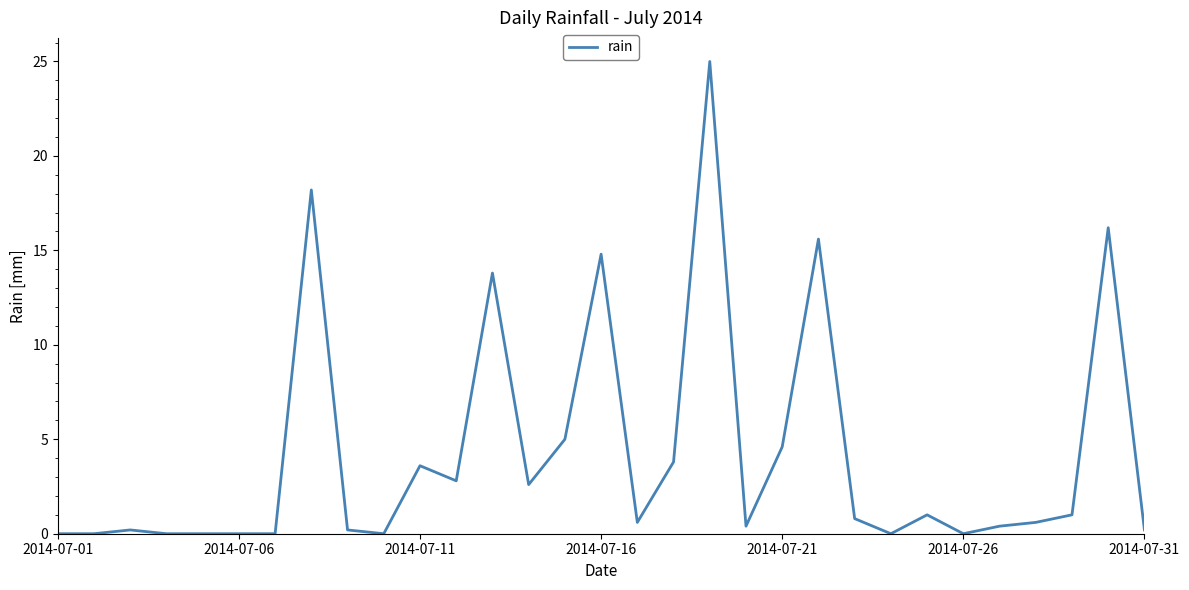

What is the average value?

4.2